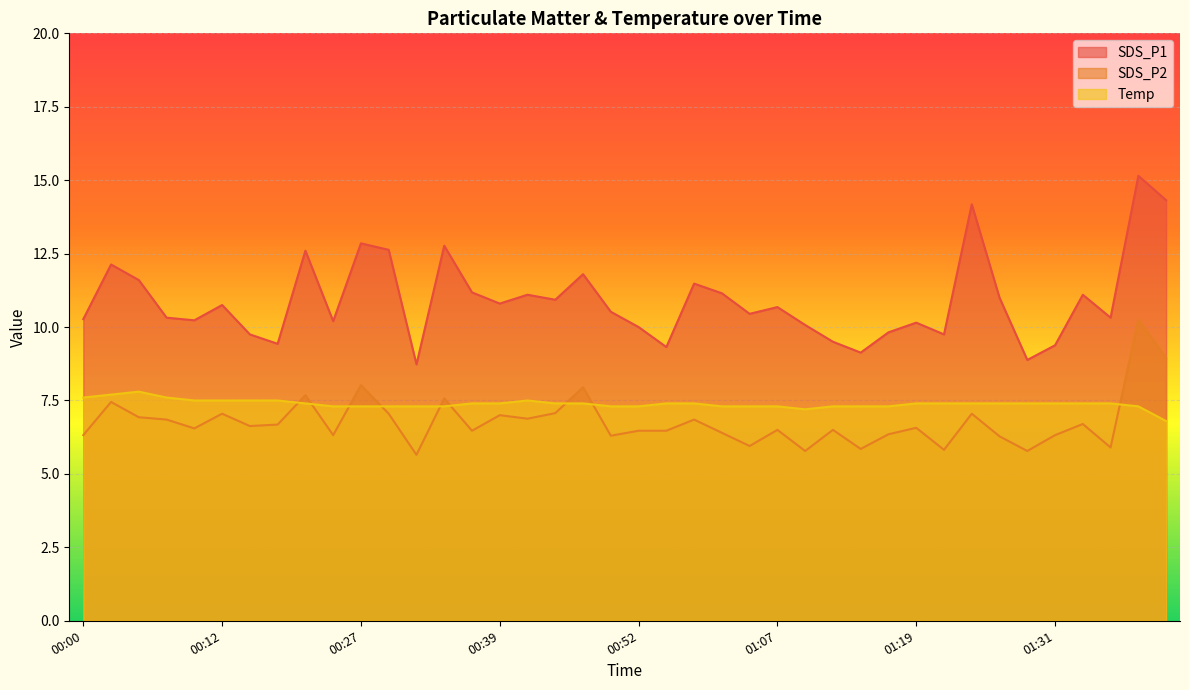

At how many categories does at least one series exceed 12?

8